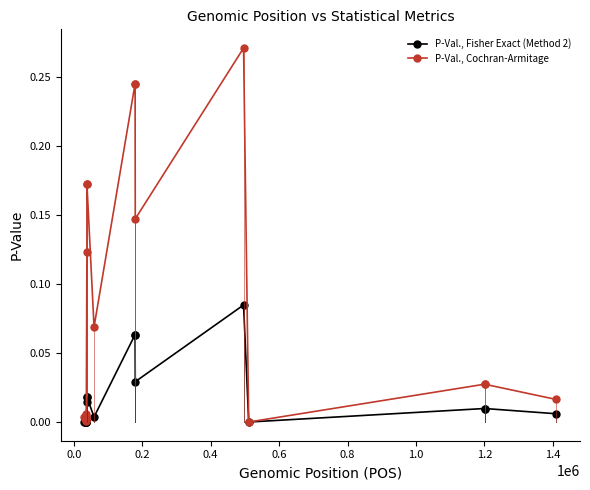

Which series has the largest range (max minus min)?

P-Val., Cochran-Armitage